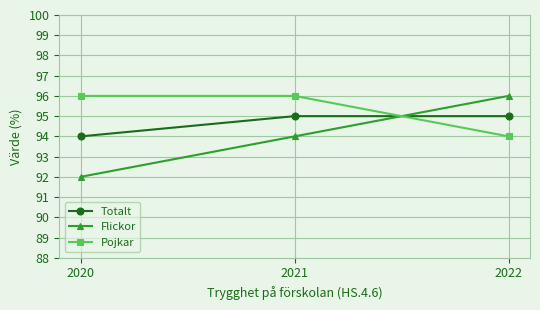

What is the sum of the Pojkar values at 2020 and 2021?

192